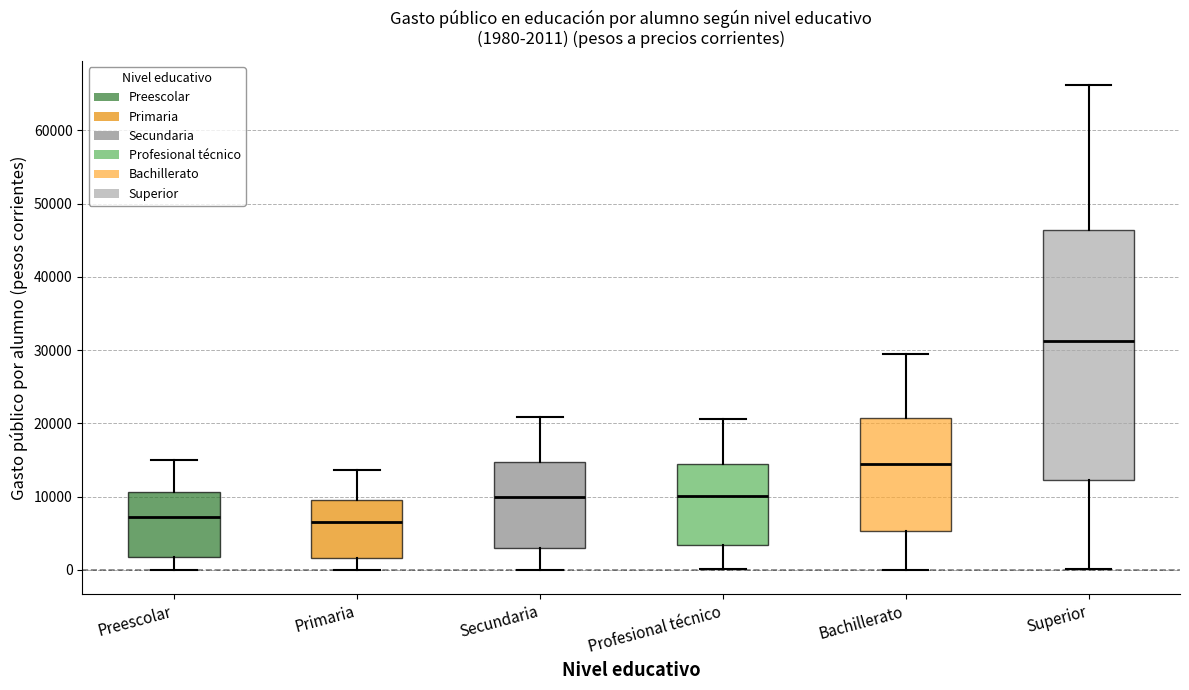

Comparing the boxes themselves (not the whiskers), which one is the tallest?

Superior